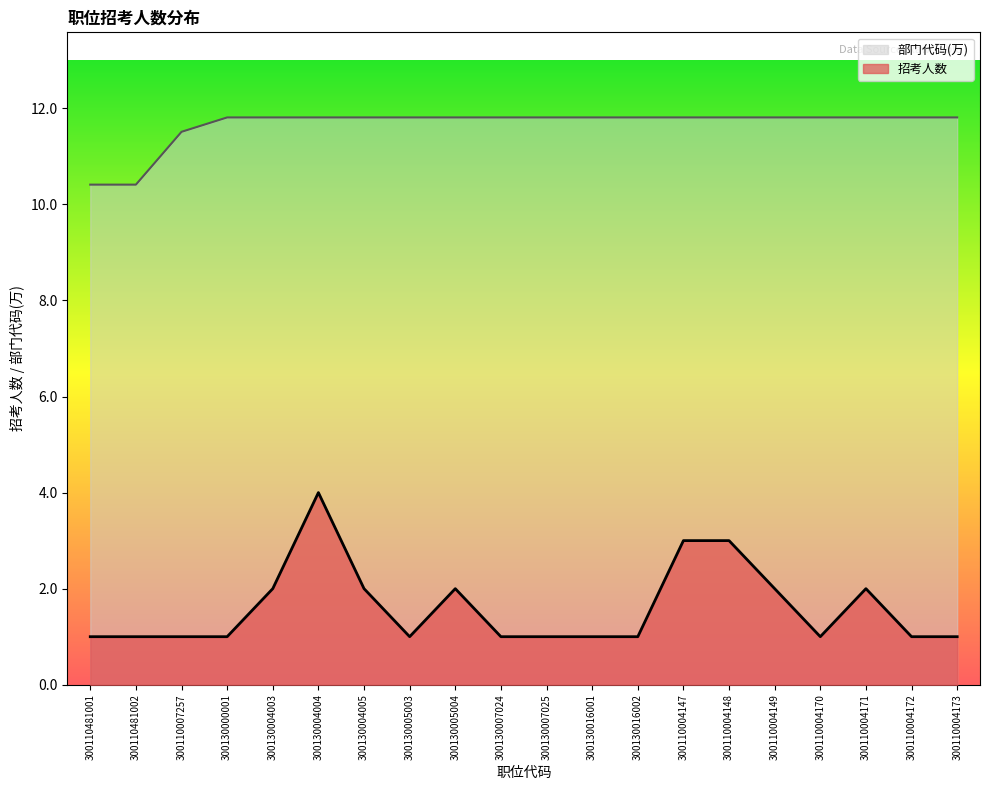

Rank the series by their maximum value, from highest to lowest.

部门代码(万), 招考人数